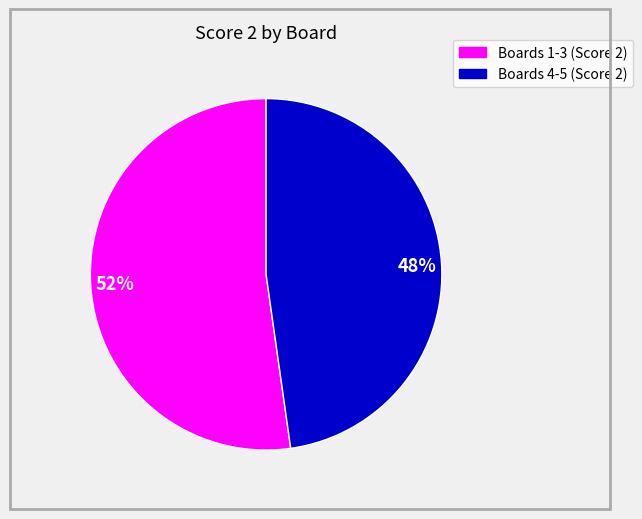

Which slice represents more than half of the pie?

52%